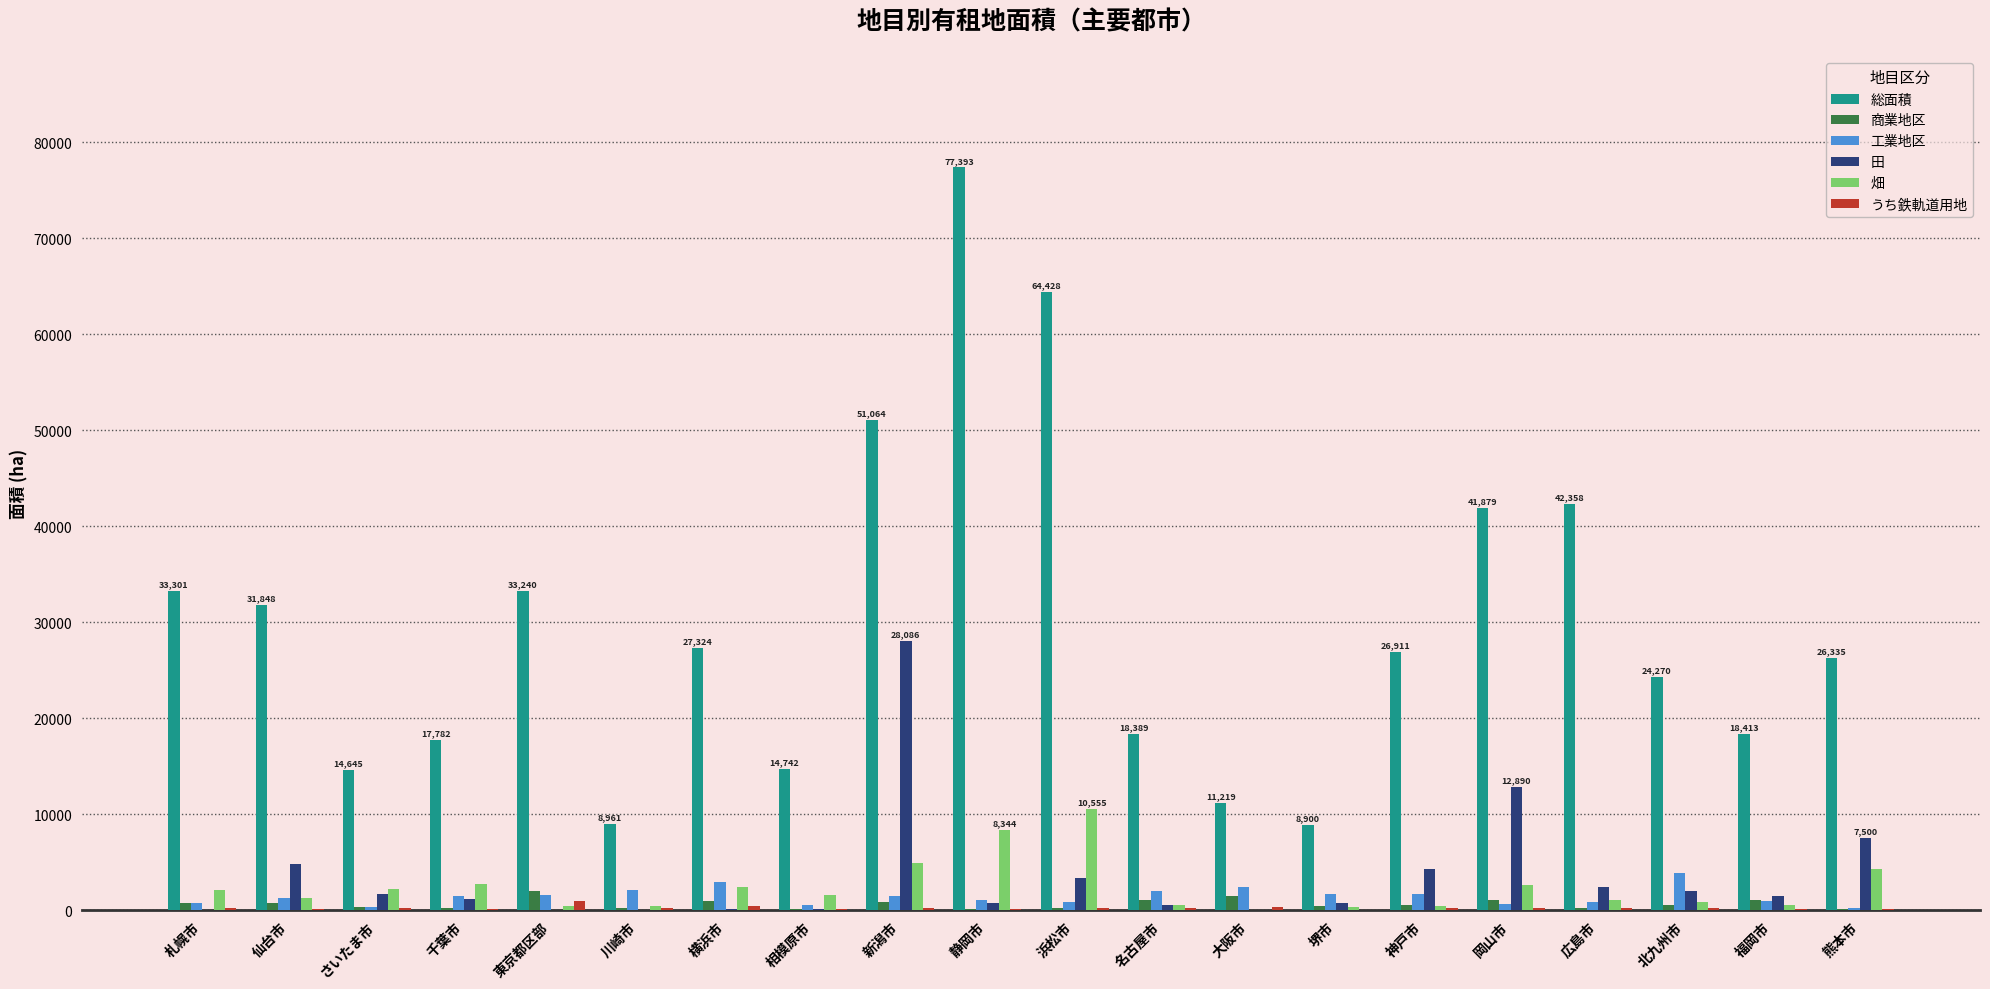

What is the highest value of the 総面積 series?

77393